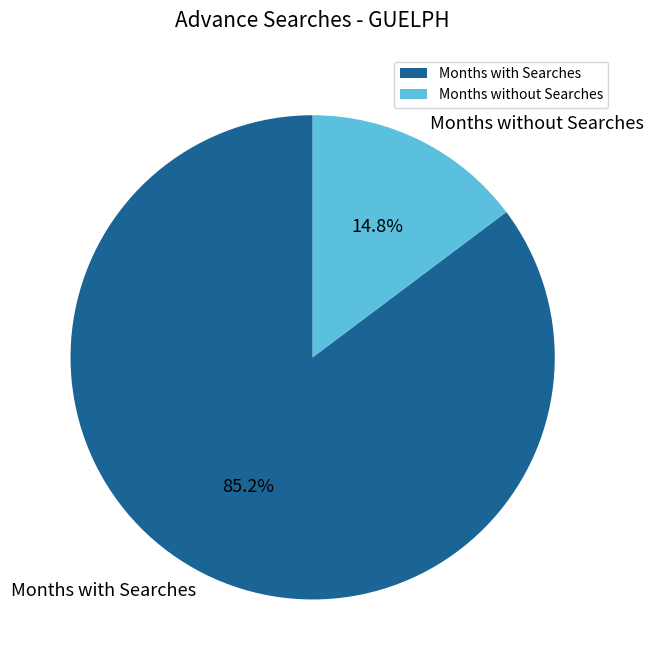

What is the total percentage of Months without Searches and Months with Searches?

100.0%